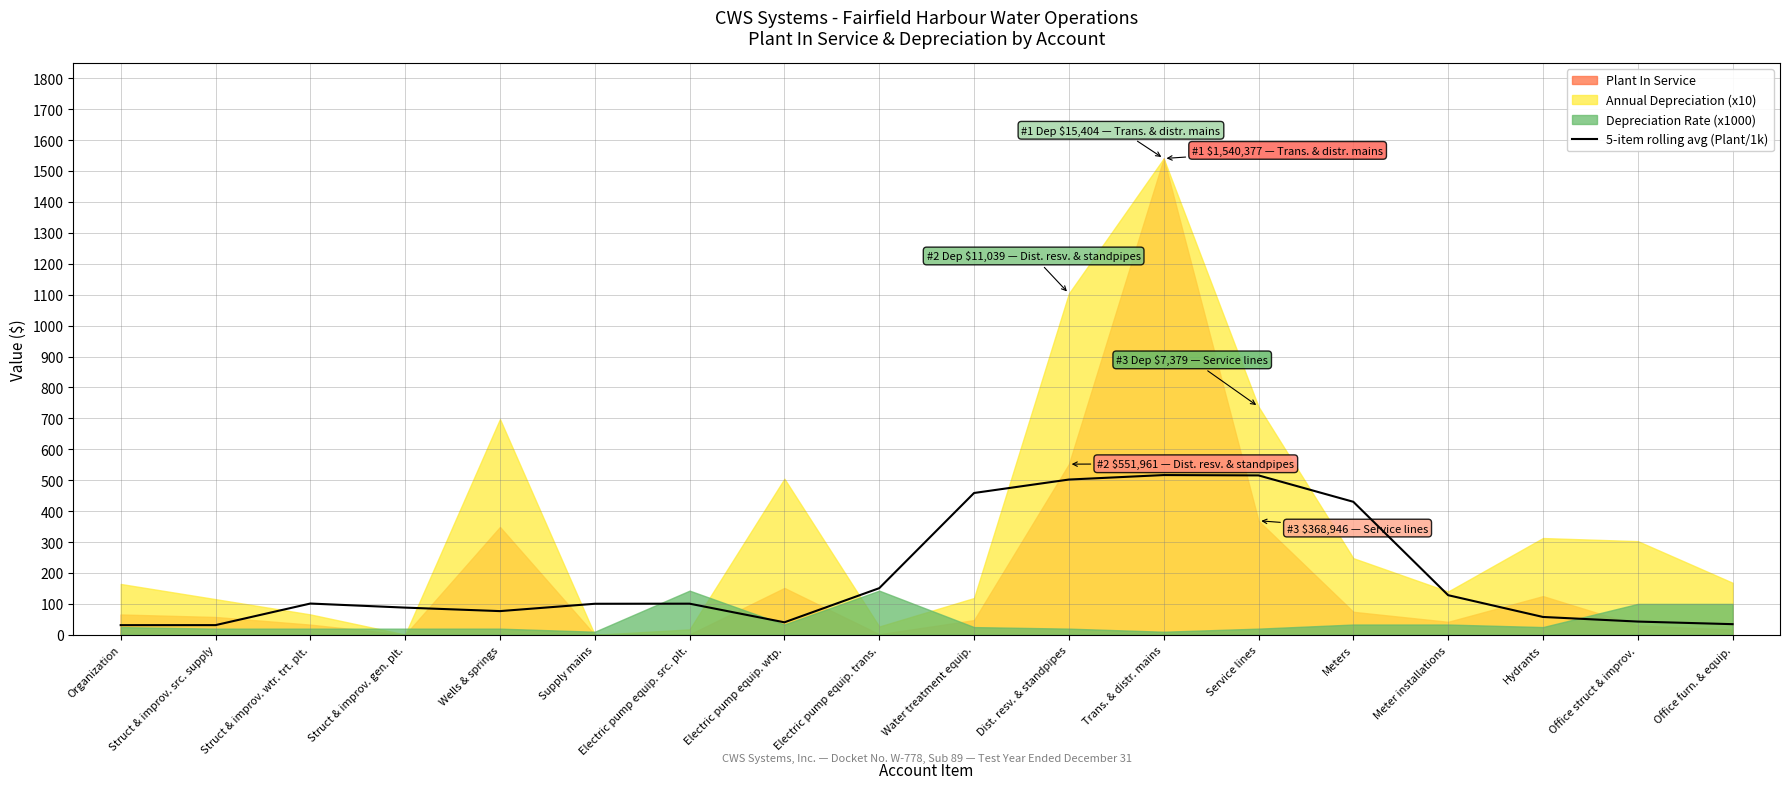

The value at Office struct & improv. is 42.9. True or false?

True